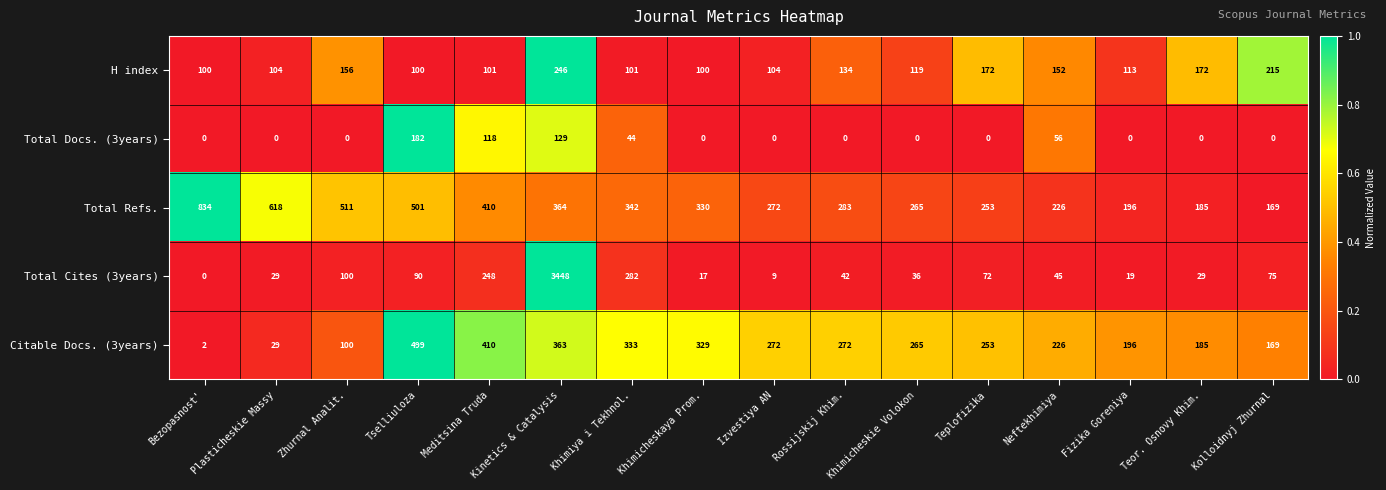

Which series changed the most between Plasticheskie Massy and Izvestiya AN?

Total Refs.